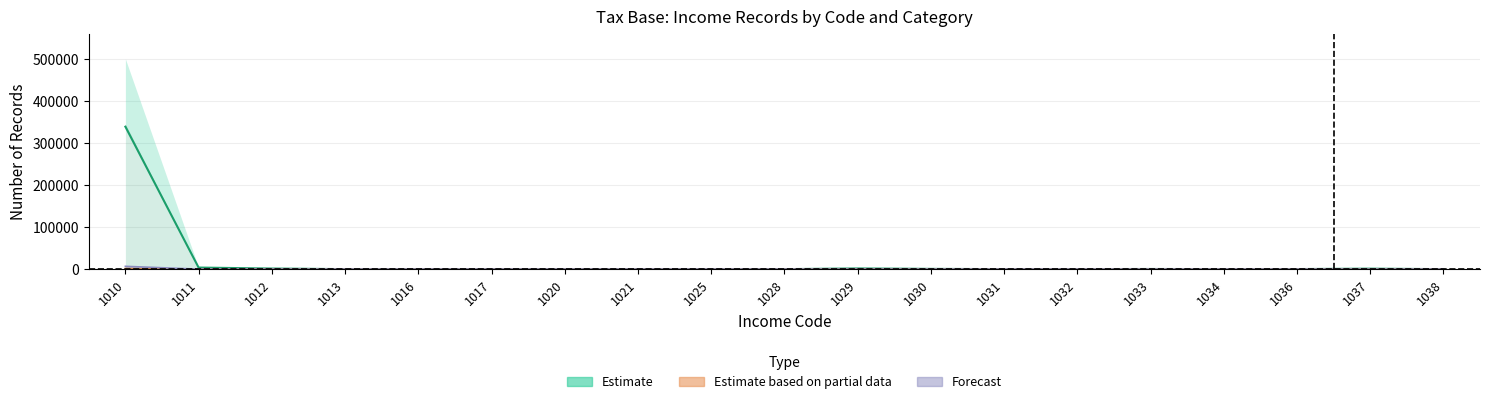

At which category does the chart reach its minimum across all series?

1038